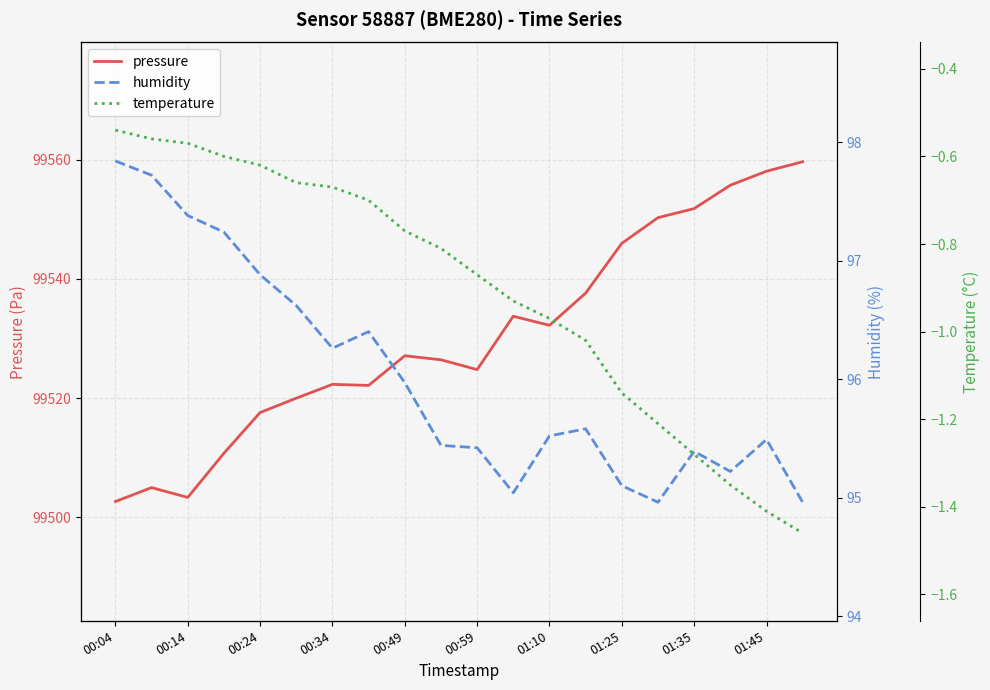

How many lines are shown in the chart?

3